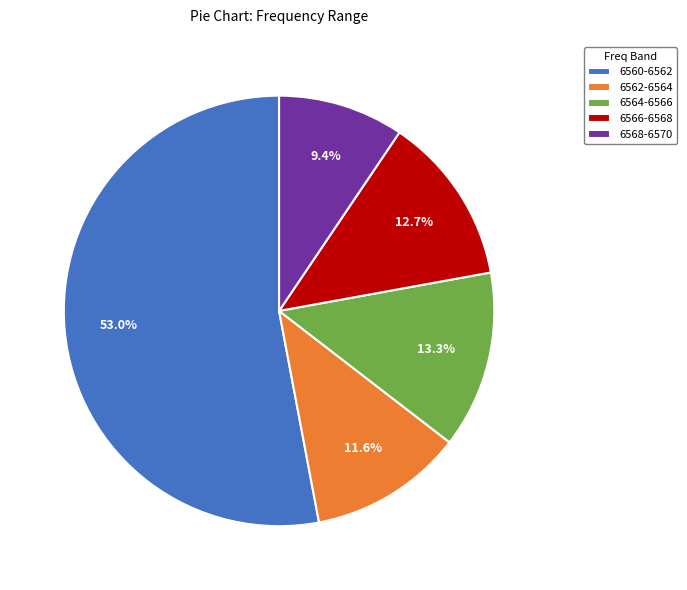

Which slice is the largest?

6560-6562